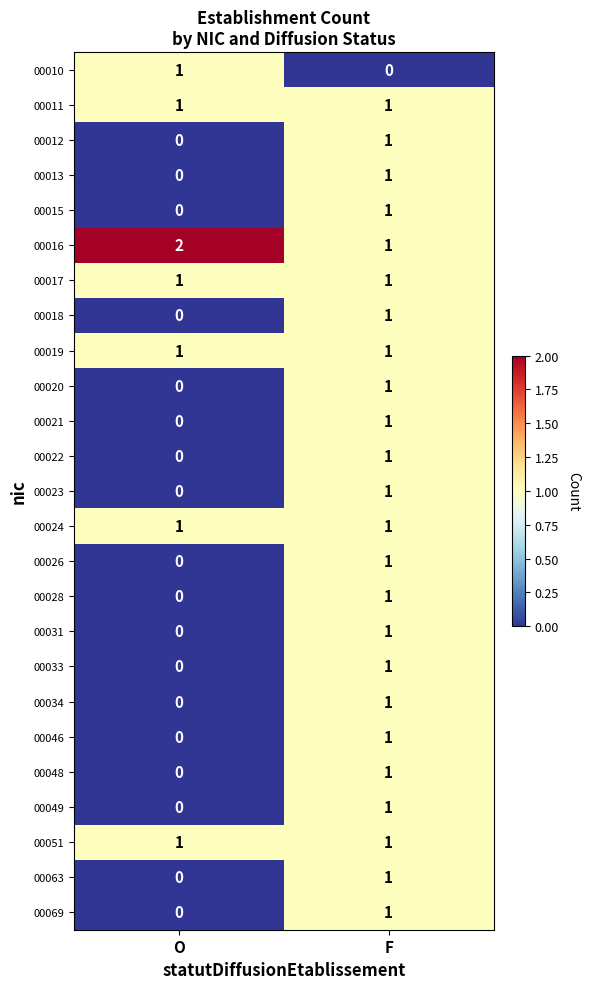

Count the number of categories in the chart.

2